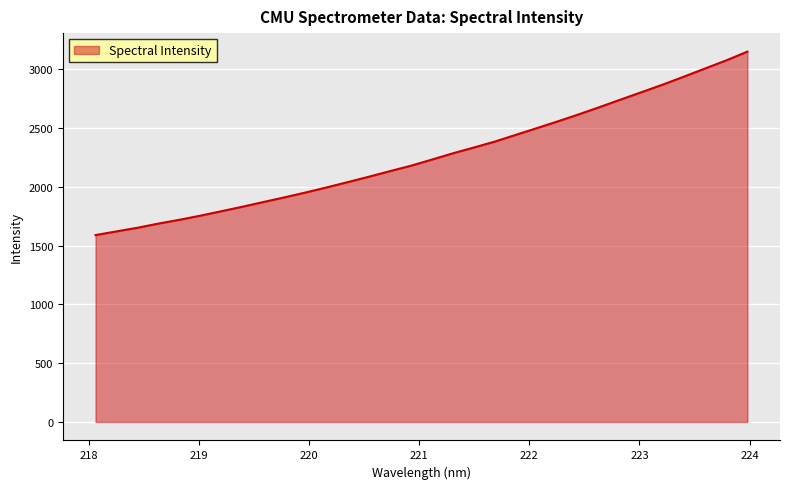

What is the difference between the maximum and second lowest values?

1528.3